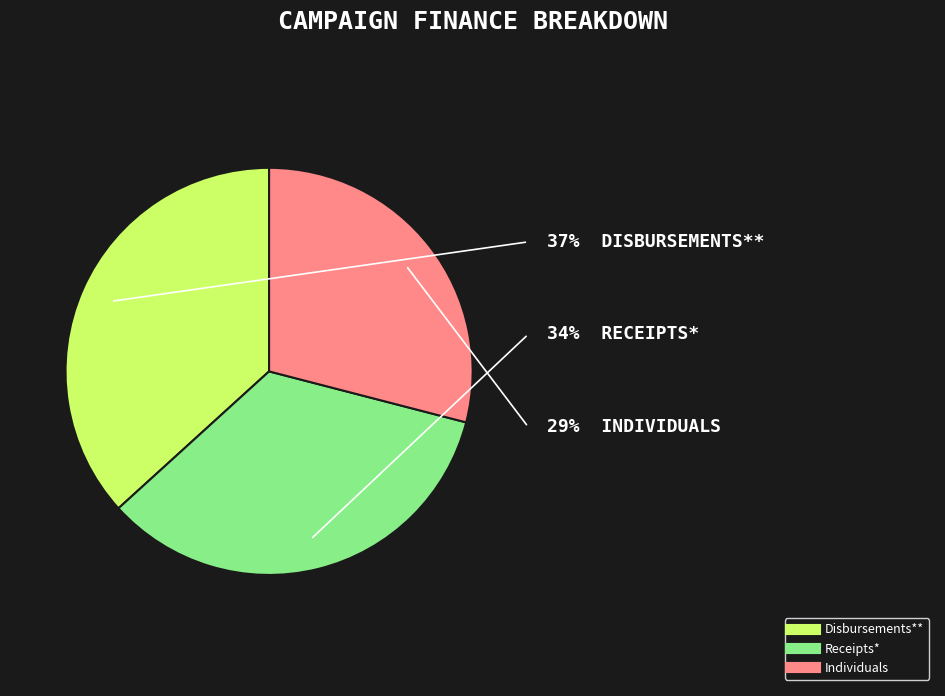

Is there a majority slice in this chart?

No